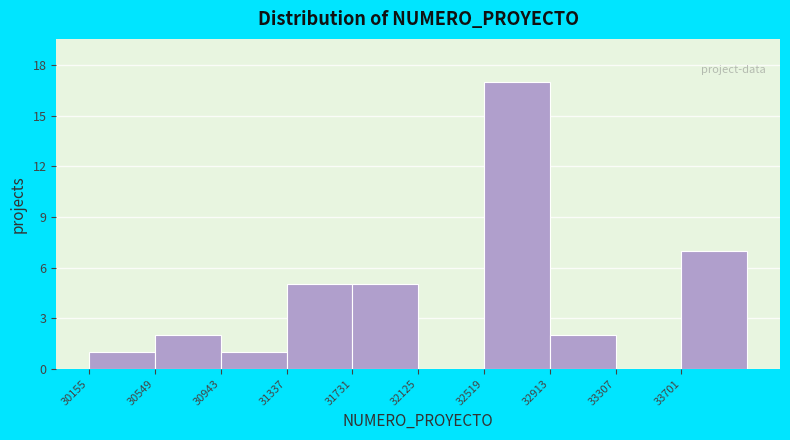

Reading left to right, transcribe this chart: for each bar, give the range it covers on the x-axis and its height. Neither the bar edges nor the heights are printed on the chart, so give them approximately, as read against the axes.

30150 to 30550: 1
30550 to 30950: 2
30950 to 31350: 1
31350 to 31750: 5
31750 to 32150: 5
32150 to 32500: 0
32500 to 32900: 17
32900 to 33300: 2
33300 to 33700: 0
33700 to 34100: 7